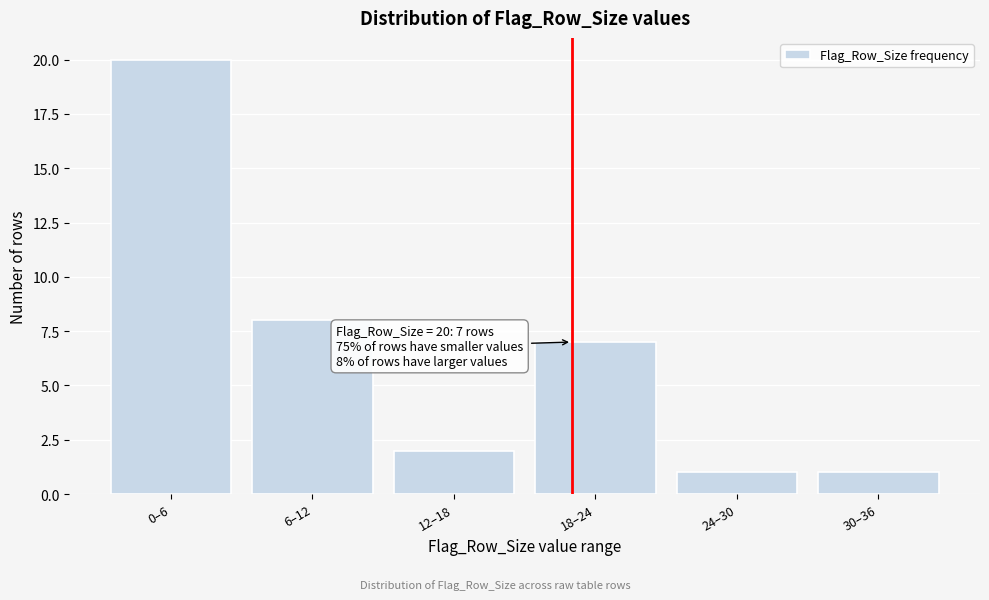

Reading left to right, list all the values displayed in this chart.

0–6=20	6–12=8	12–18=2	18–24=7	24–30=1	30–36=1